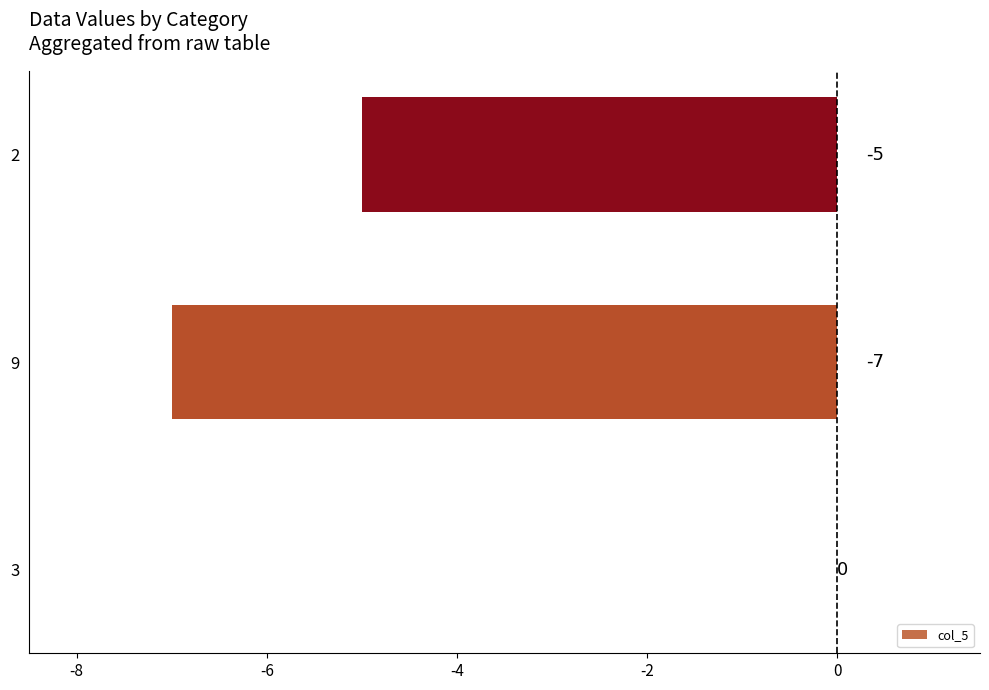

The chart shows a value of -4 at 3. True or false?

False